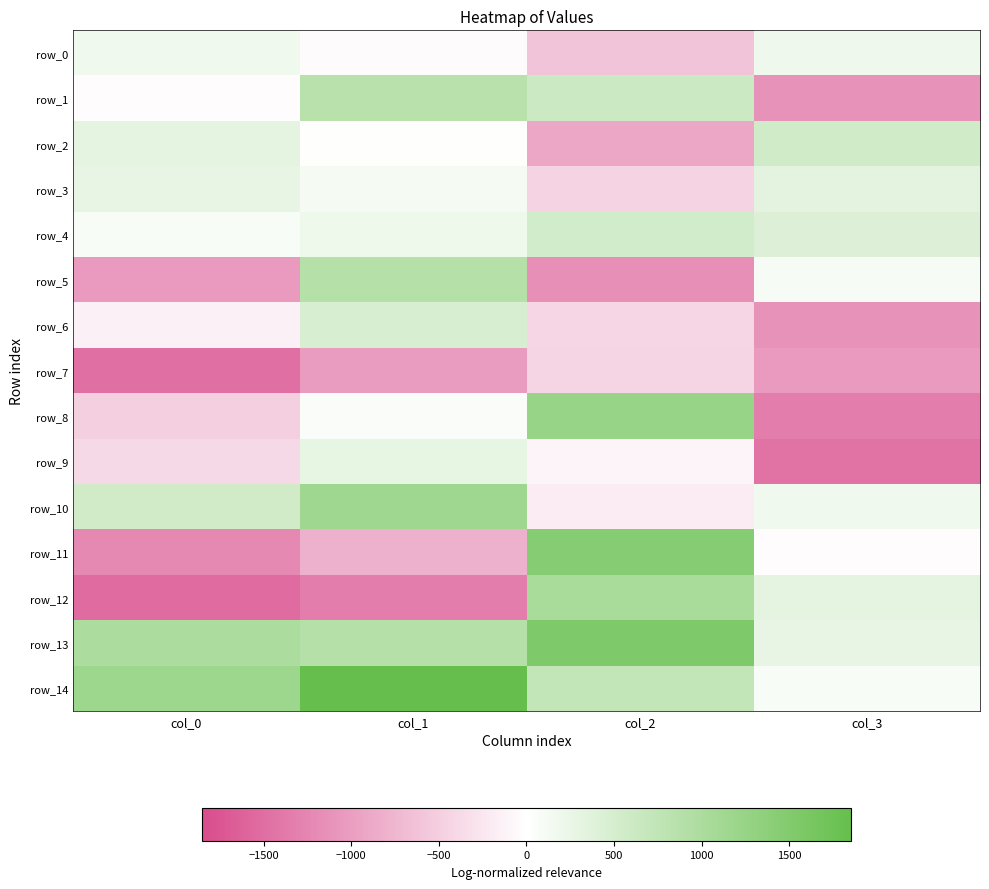

Is it true that row_5 equals 65.3 at col_3?

False